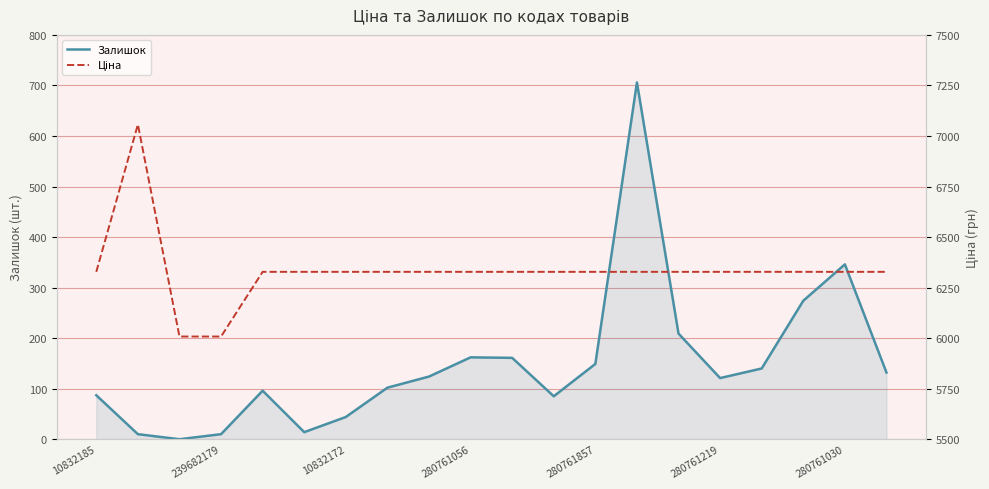

At how many categories does at least one series exceed 2466?

20